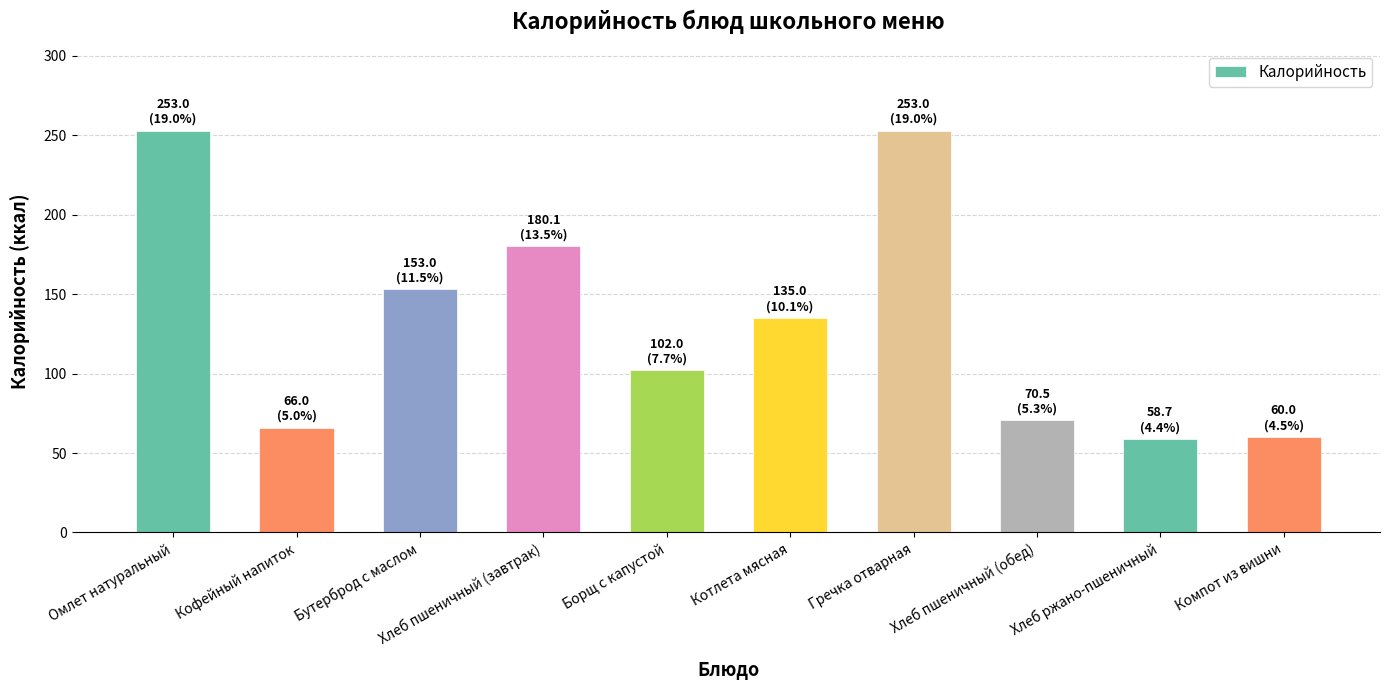

How many distinct data groups are displayed?

1